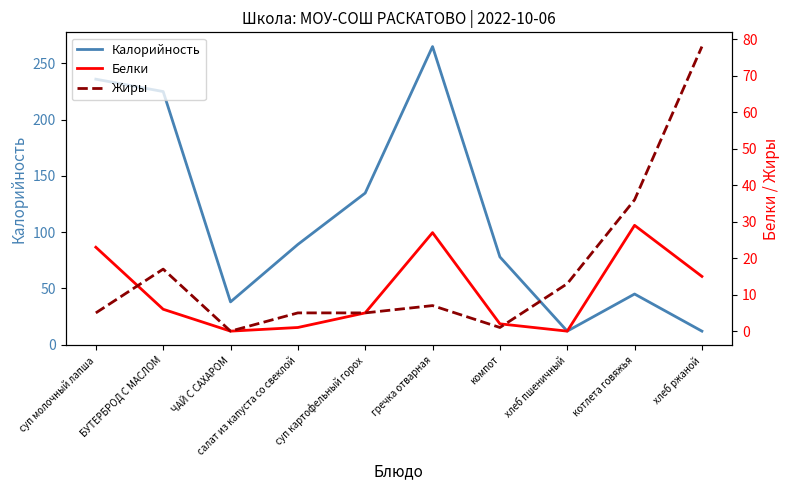

At which label is Белки closest to 14?

хлеб ржаной